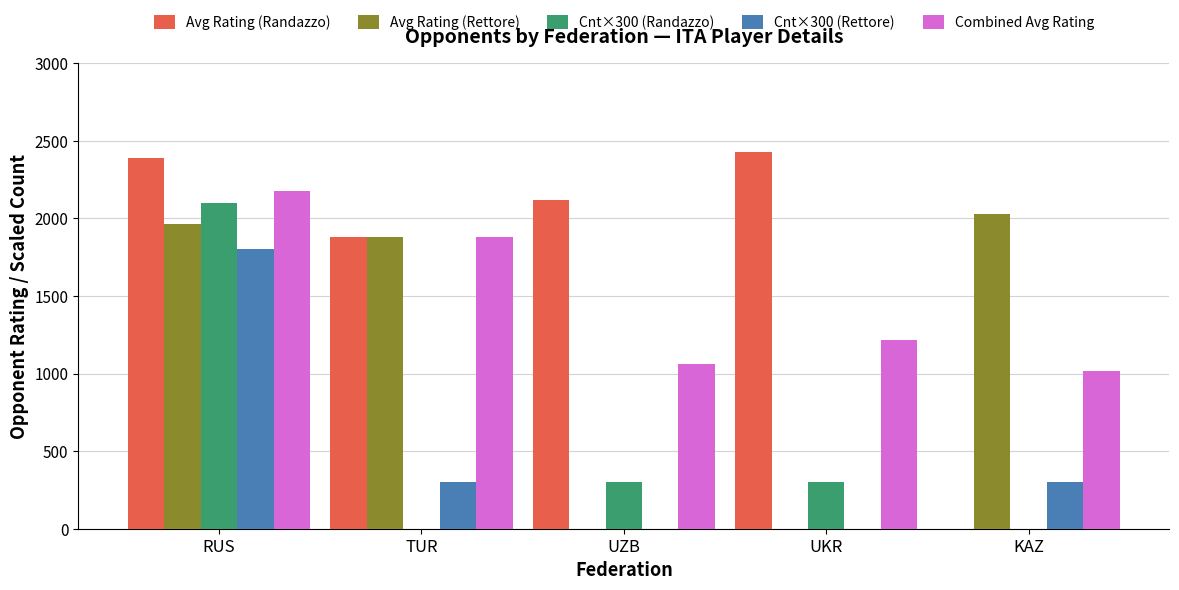

At which category is the sum across all series the highest?

RUS